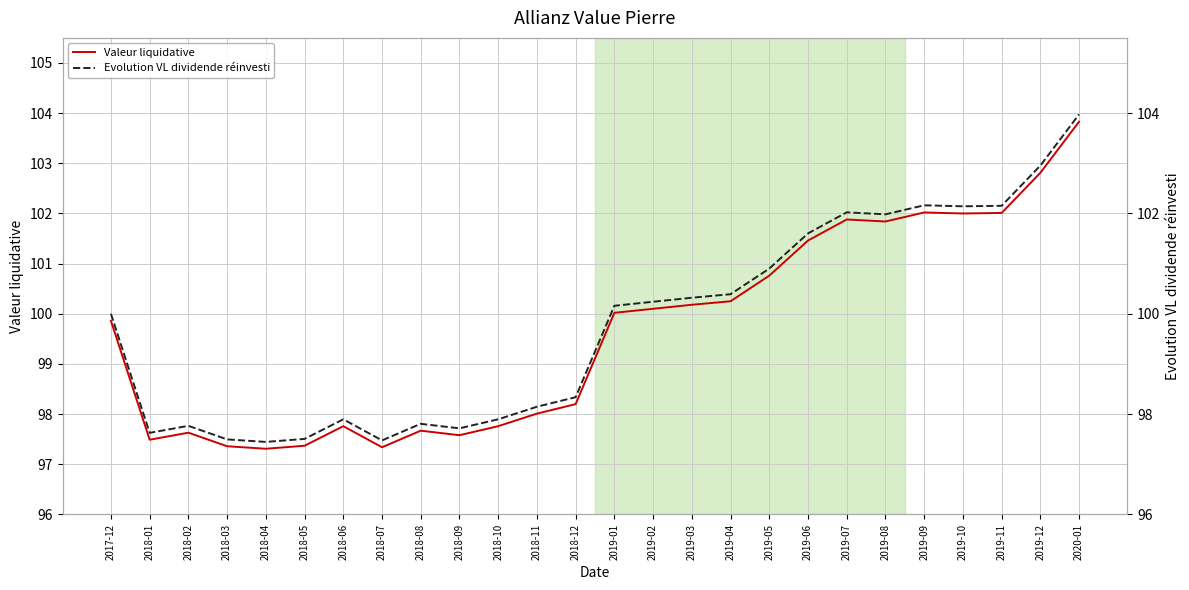

Reading left to right, list all the values displayed in this chart.

Valeur liquidative: 99.9	97.5	97.6	97.4	97.3	97.4	97.8	97.3	97.7	97.6	97.8	98.0	98.2	100.0	100.1	100.2	100.2	100.8	101.5	101.9	101.8	102.0	102.0	102.0	102.8	103.8
Evolution VL dividende réinvesti: 100.0	97.6	97.8	97.5	97.4	97.5	97.9	97.5	97.8	97.7	97.9	98.1	98.3	100.2	100.2	100.3	100.4	100.9	101.6	102.0	102.0	102.2	102.1	102.2	103.0	104.0